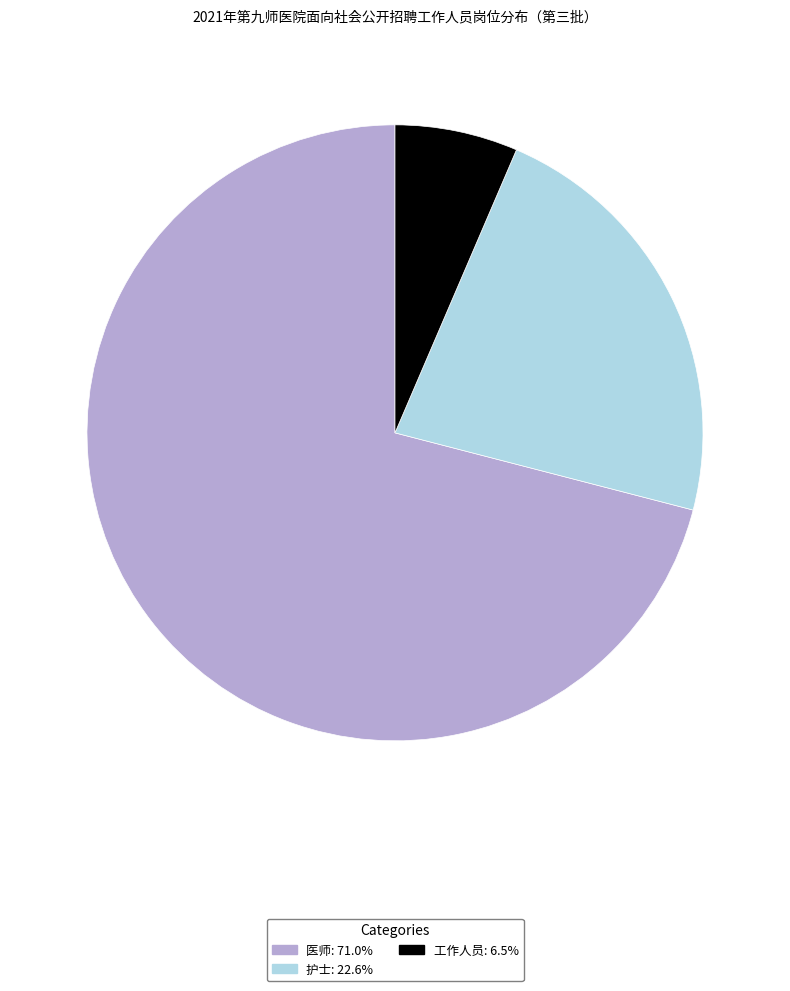

What is the ratio of the value at 工作人员: 6.5% to the value at 护士: 22.6%?

0.3